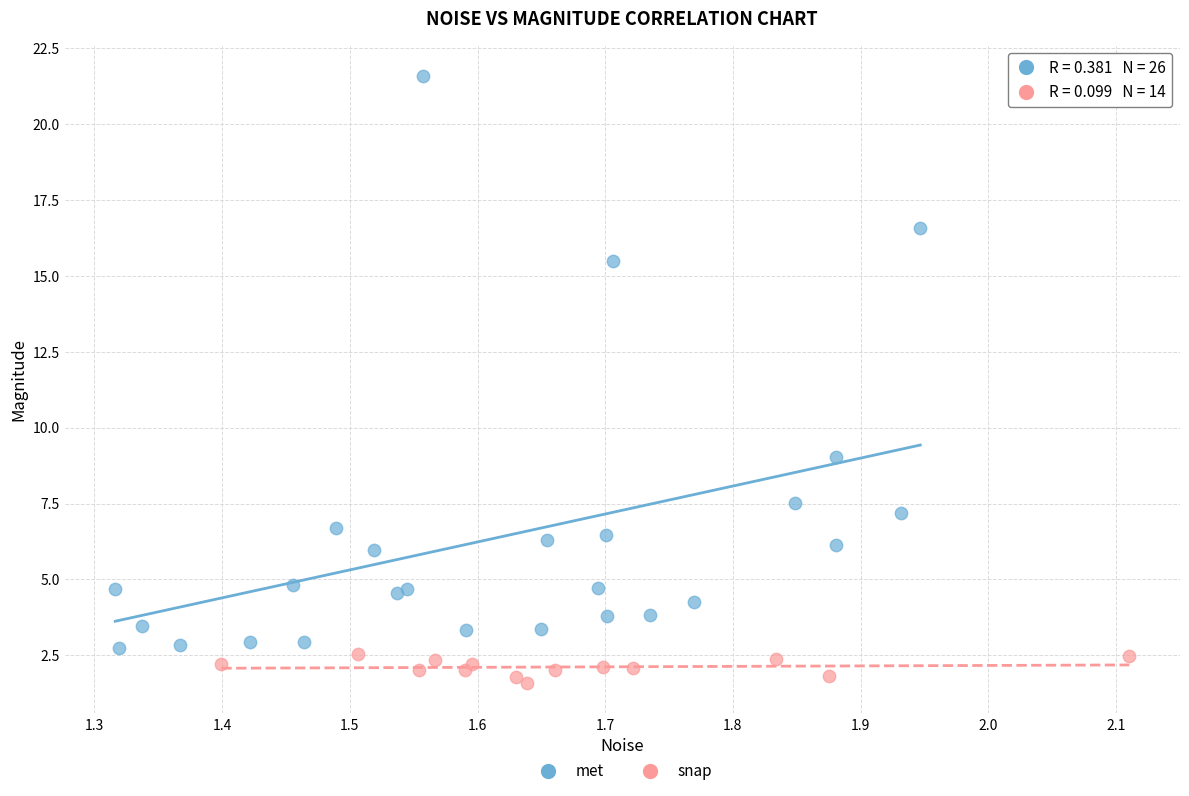

Which series reaches the minimum Y coordinate?

snap